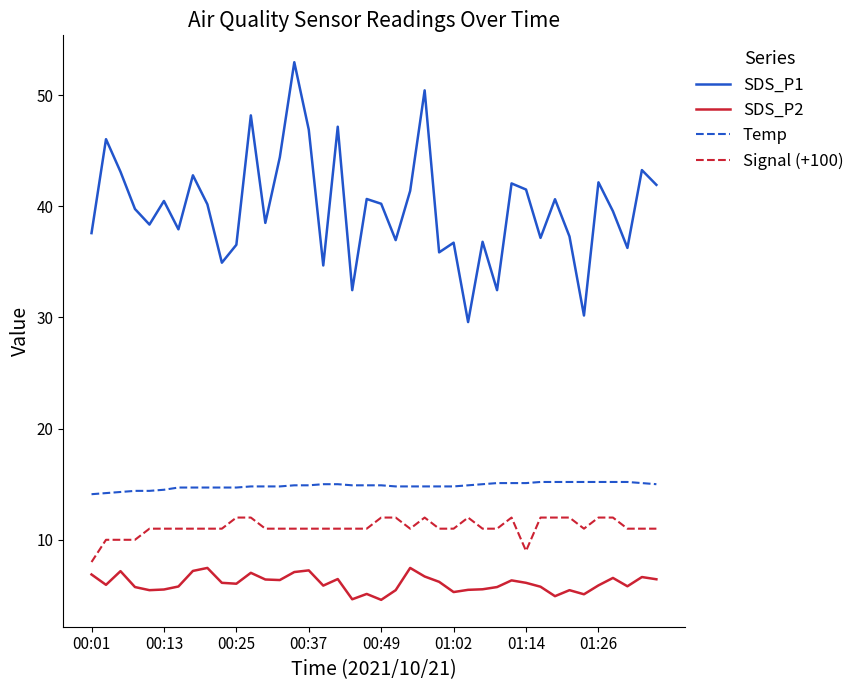

What is the smallest value displayed?

4.6